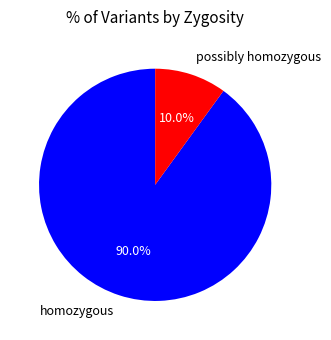

Between possibly homozygous and homozygous, which is larger?

homozygous